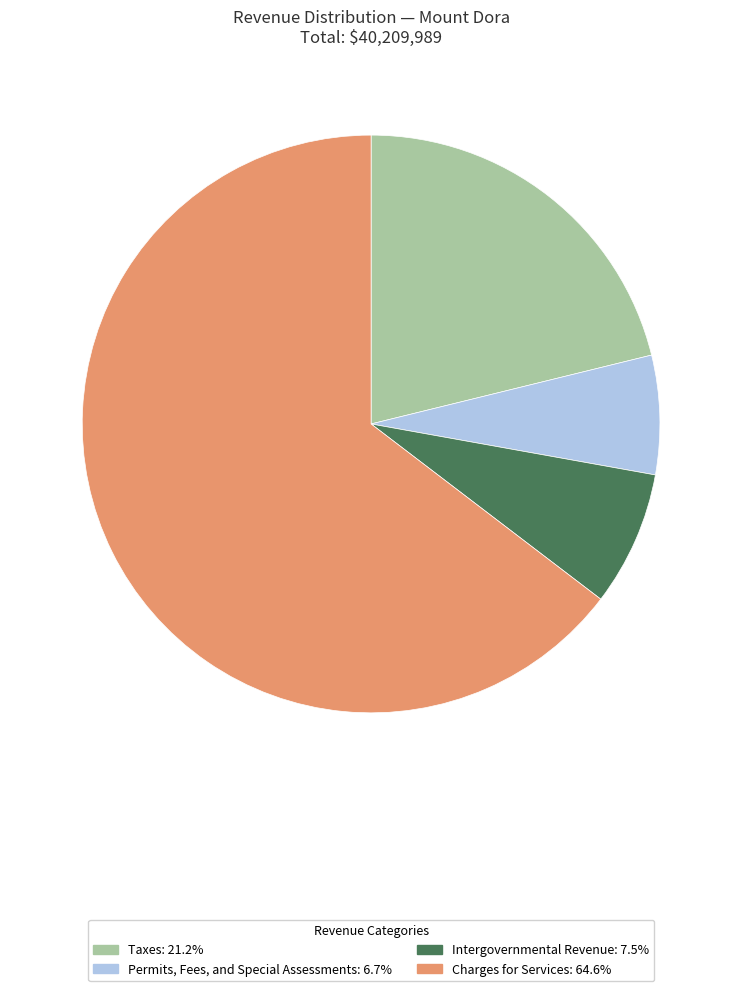

Is the sum of Charges for Services: 64.6% and Taxes: 21.2% greater than half?

Yes